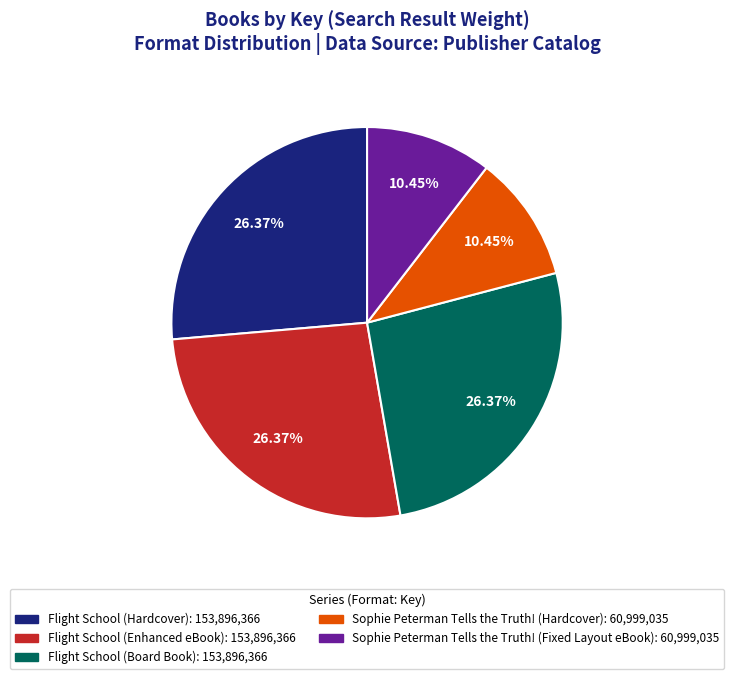

To the nearest percent, what portion does Flight School (Board Book) represent?

26%